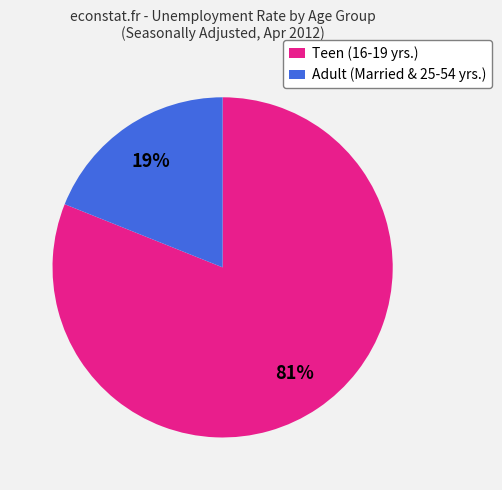

Which slice is the largest?

Teen (16-19 yrs.)